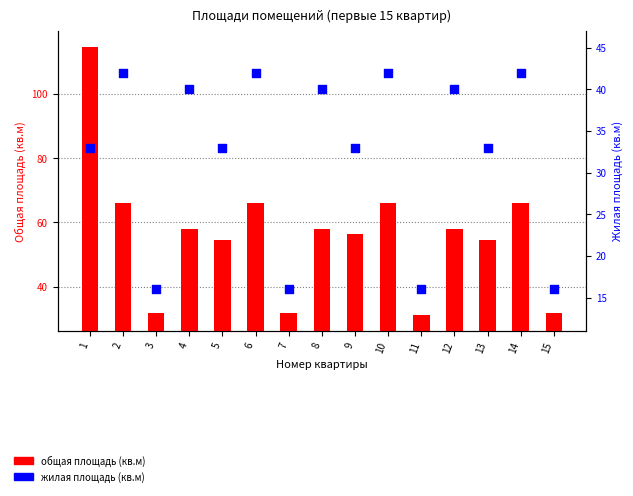

At which category is the sum across all series the highest?

1